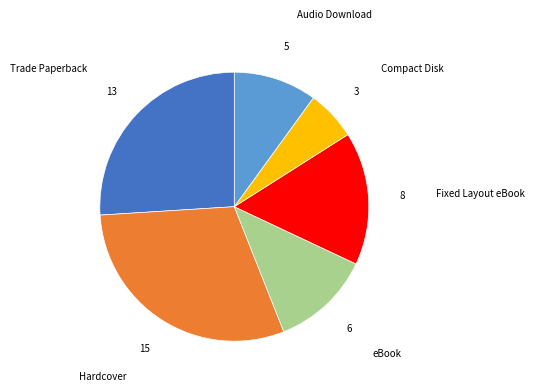

How many slices are in this pie chart?

6